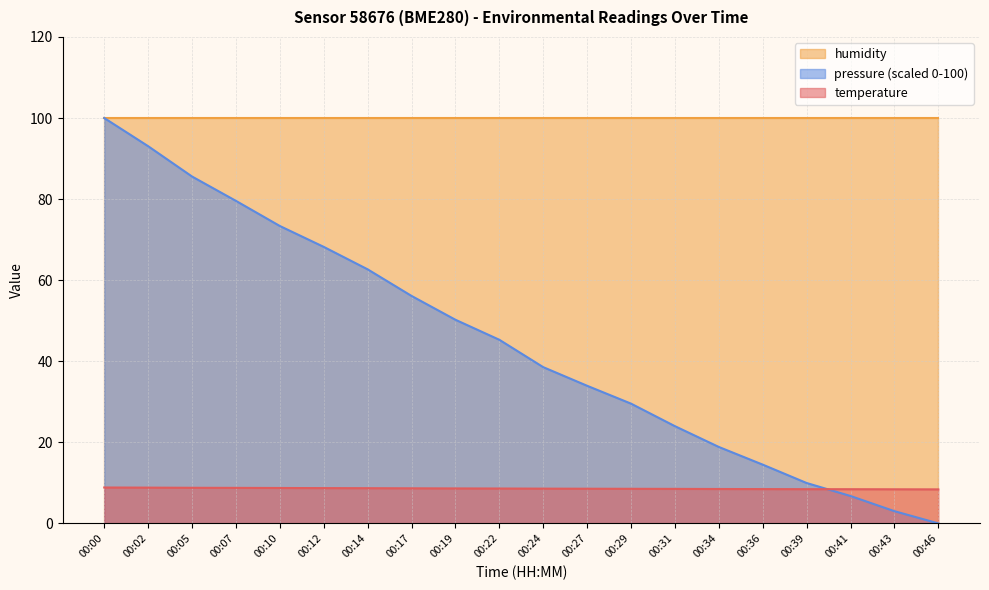

The pressure_norm series shows 73.4 at 00:10. True or false?

True